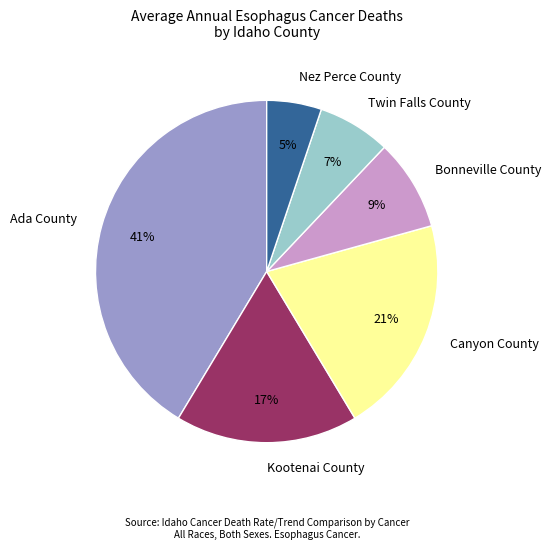

To the nearest percent, what is the difference between the Ada County and Twin Falls County slice percentages?

34%